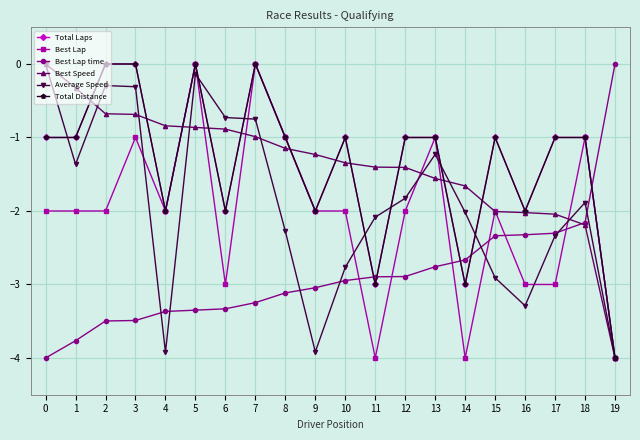

Is this an area chart (filled region under the line)?

No